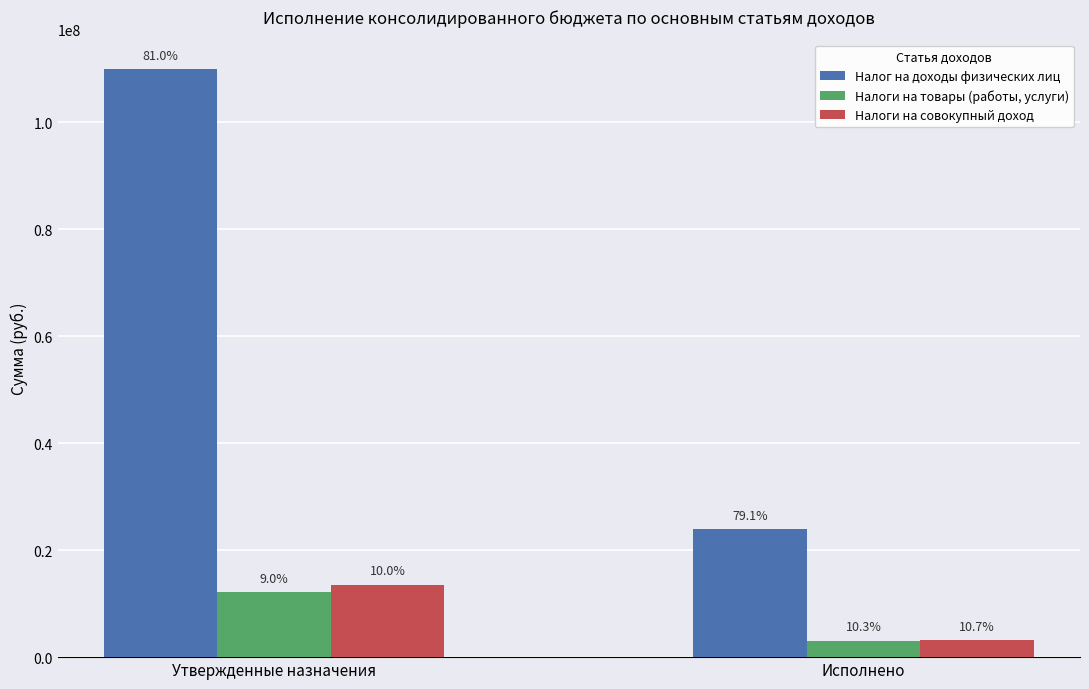

How many groups of bars are there?

2